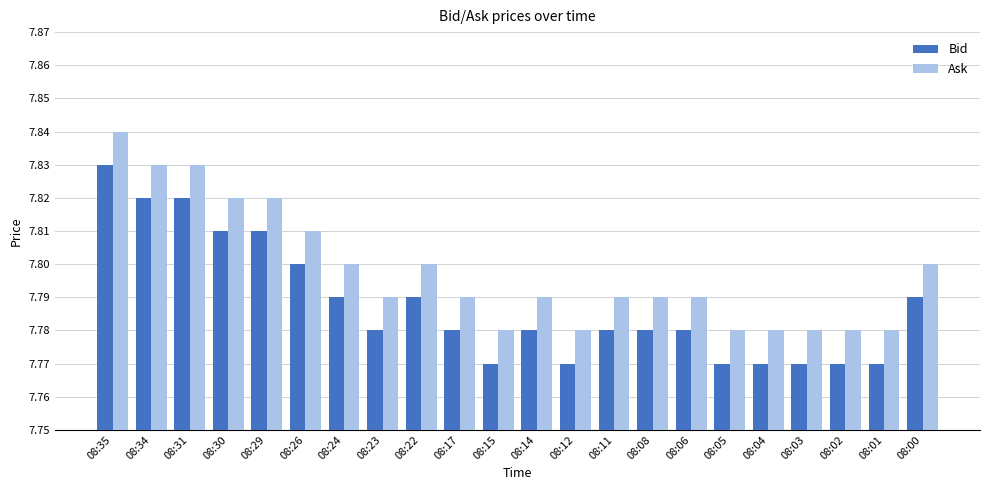

What is the sum of the Bid values at 08:31 and 08:17?

15.6